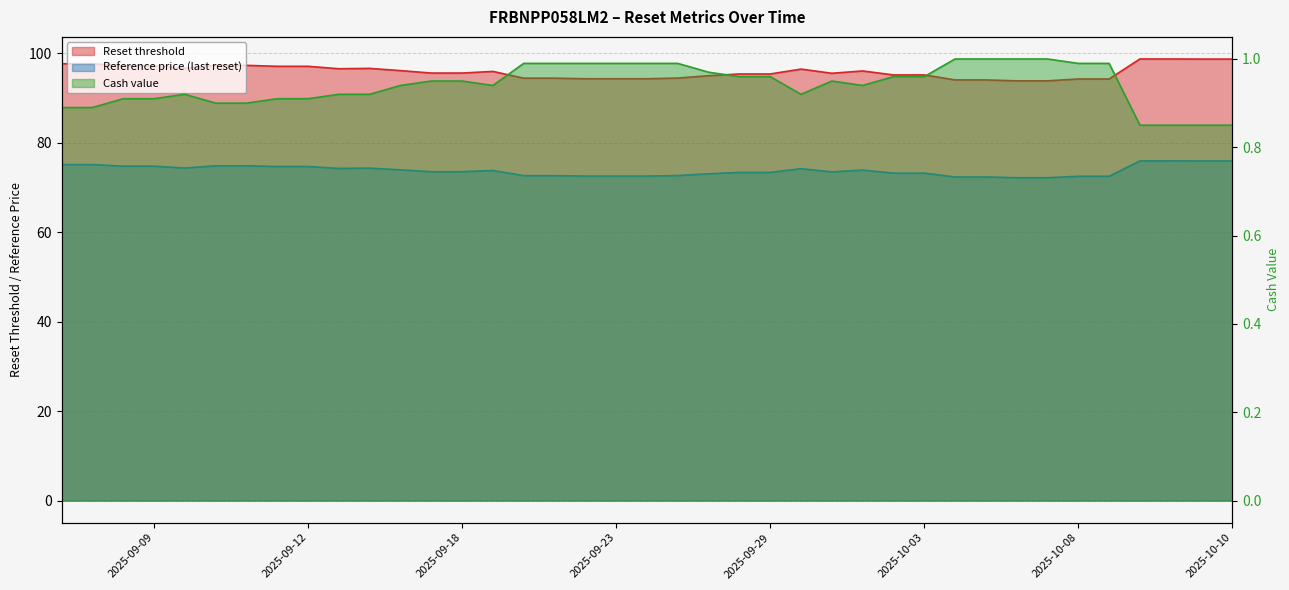

True or false: Reference price (last reset) and Reset threshold intersect in this chart.

False